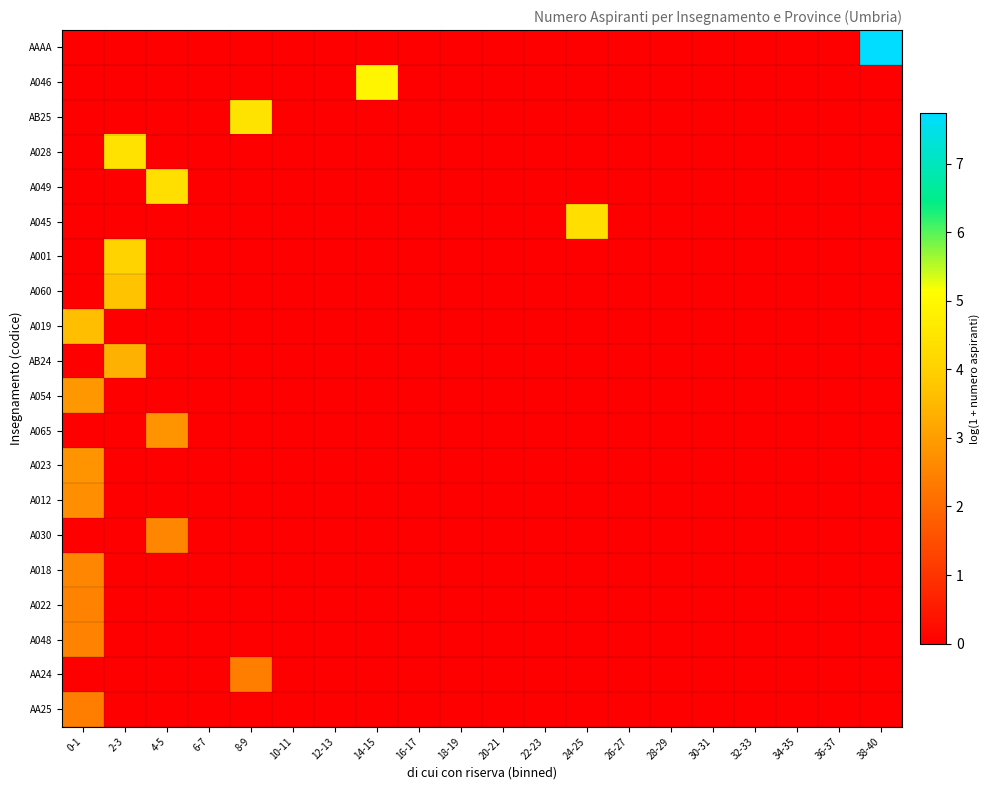

What is the greatest value displayed?

7.7